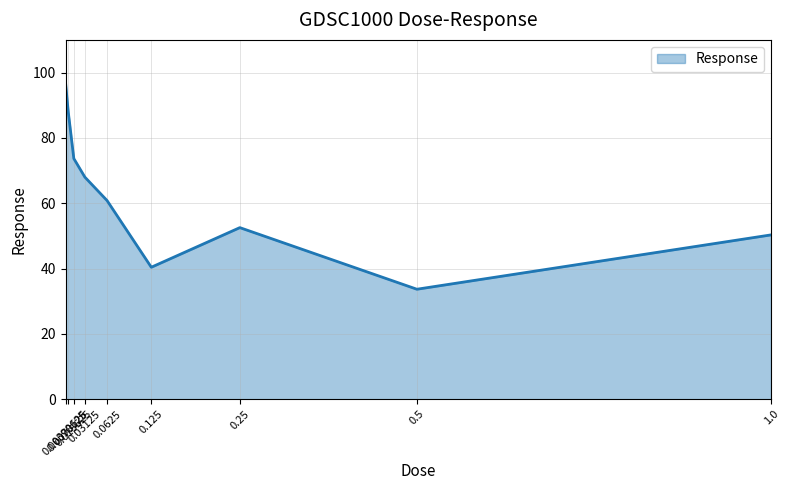

True or false: there are more than 2 points higher than both neighbors.

False